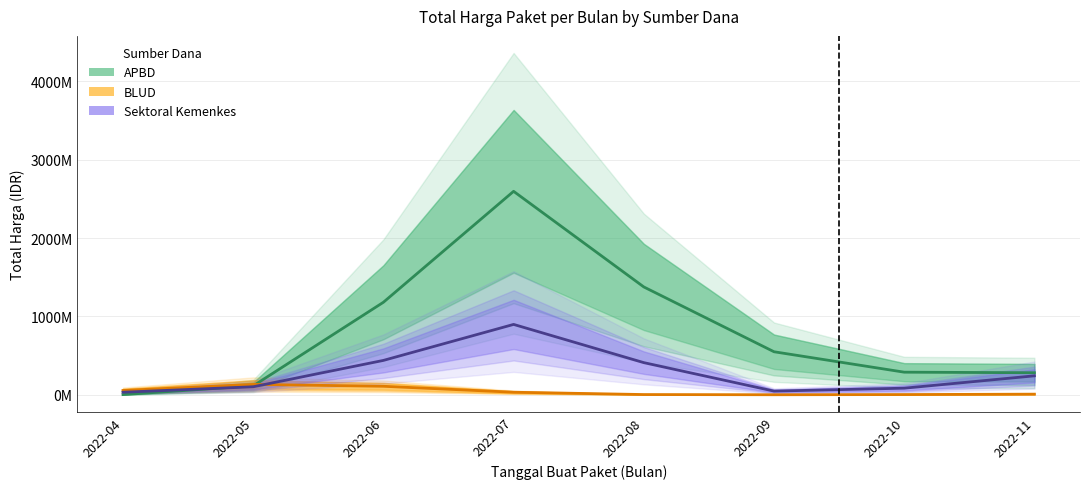

Where is BLUD nearest to the value 66251983?

2022-04